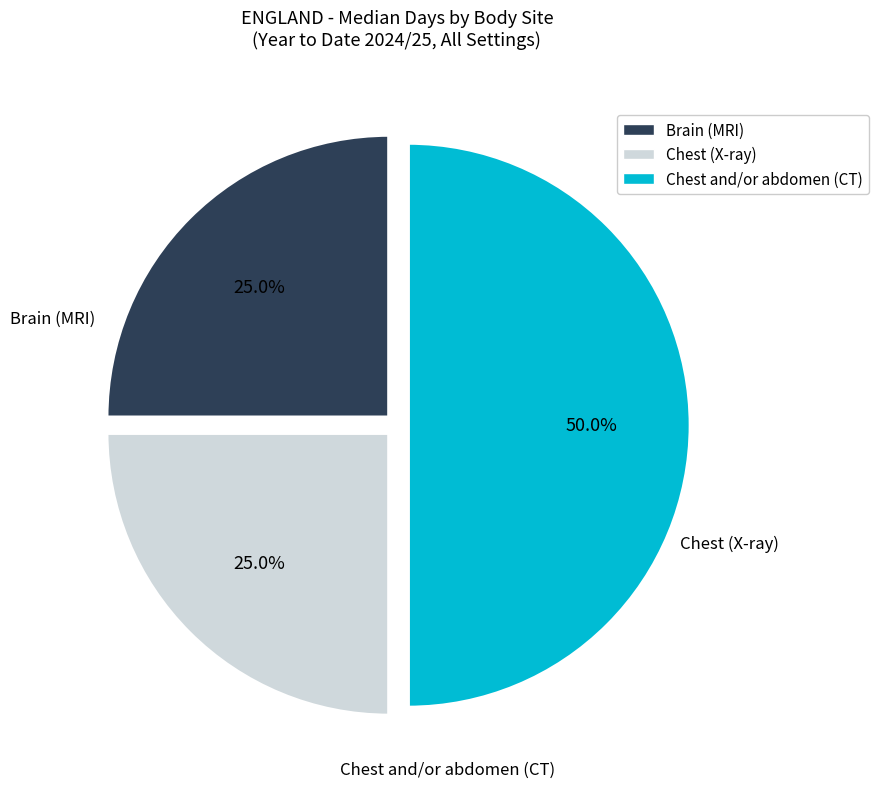

How many segments does this pie chart have?

3